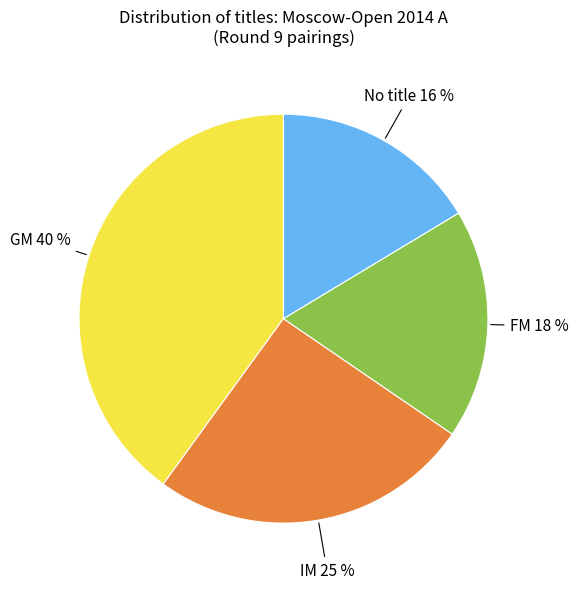

To the nearest percent, what is the difference between the GM and IM slice percentages?

15%